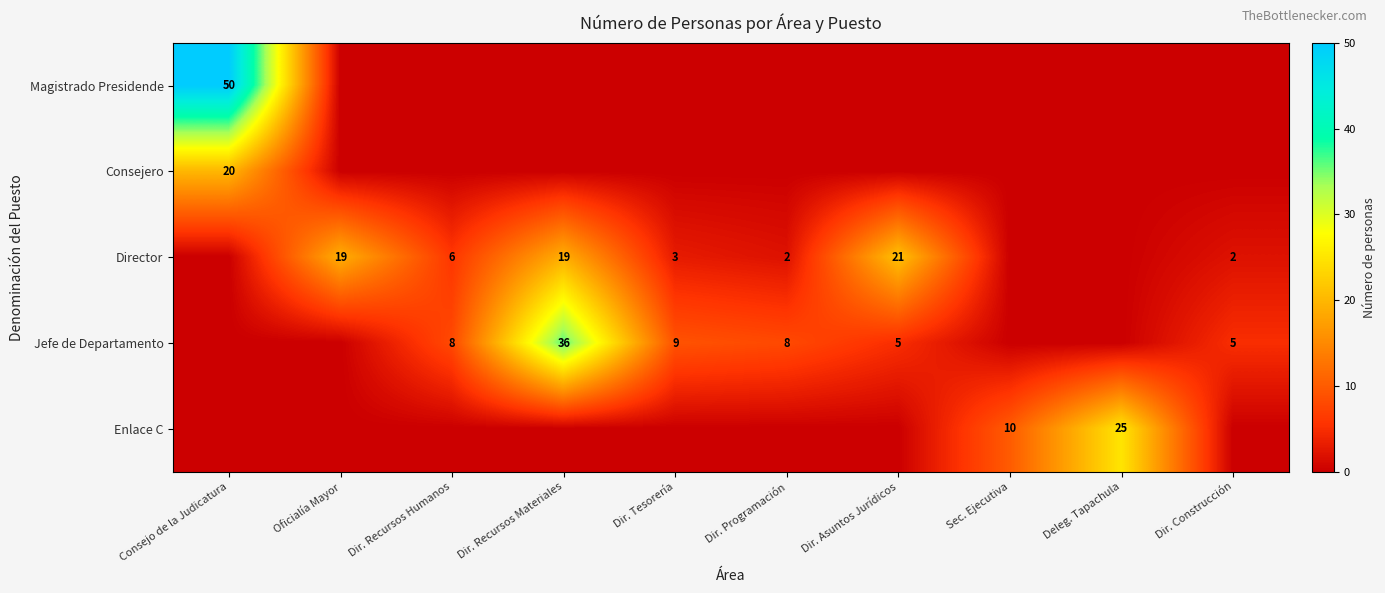

Is it true that Director equals 8 at Dir. Asuntos Jurídicos?

False